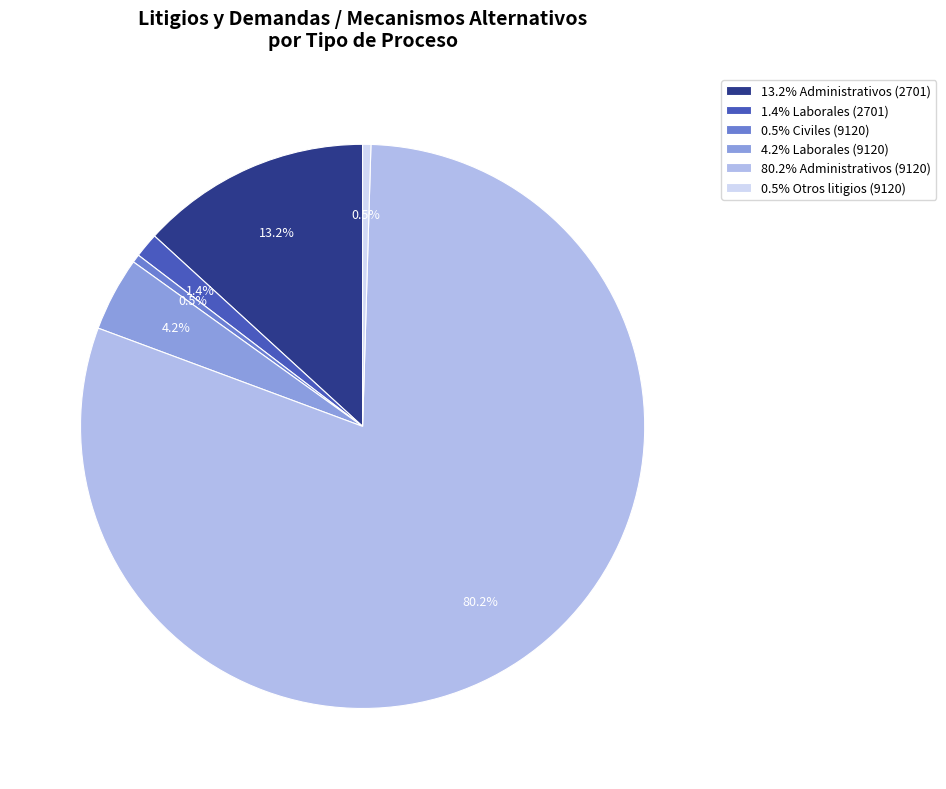

Does any single category account for the majority?

Yes